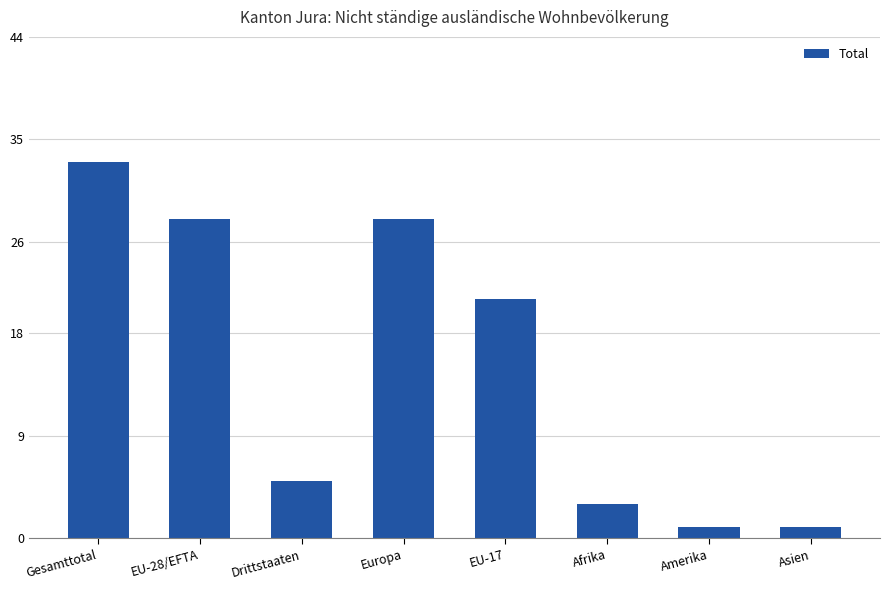

Does the chart contain stacked bars?

No